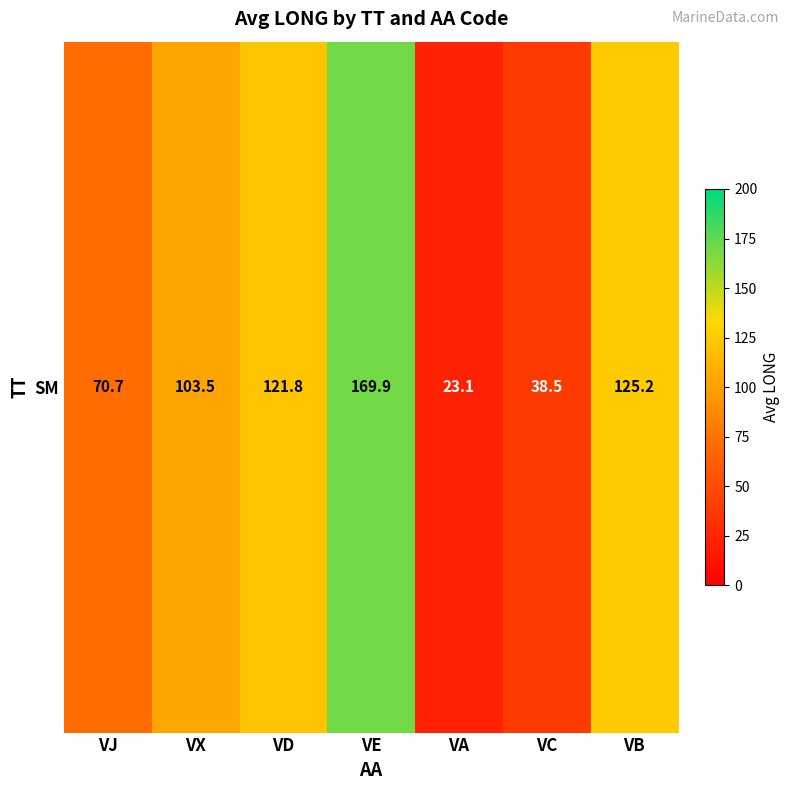

What is the change in value from VJ to VB?

+54.5